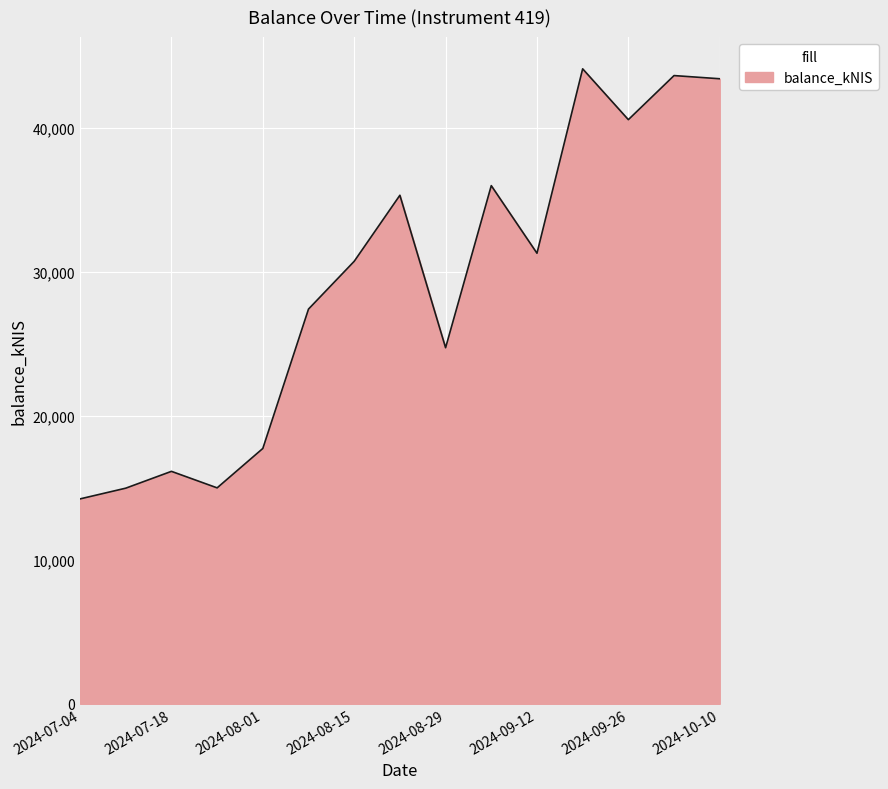

What is the smallest value displayed?

14232.9